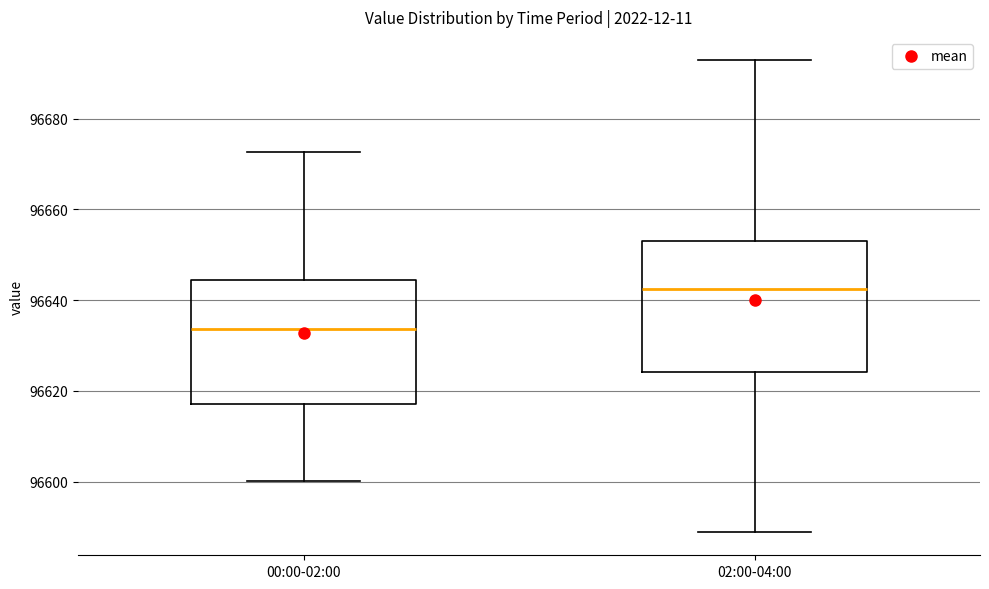

Where is the lower edge of the box for 02:00-04:00 on the y-axis? The values are not printed on the chart, so give them approximately, as read against the axis.

96624